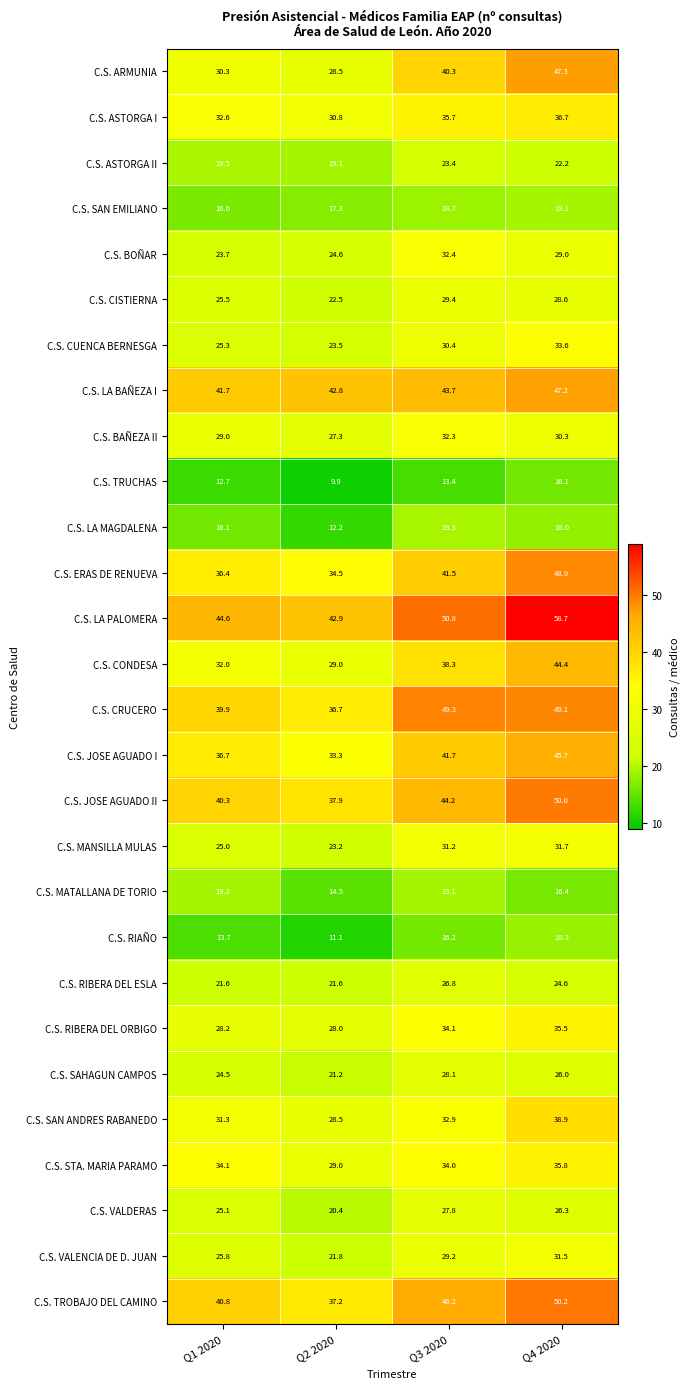

True or false: C.S. VALDERAS has a value of 26.3 at Q4 2020.

True